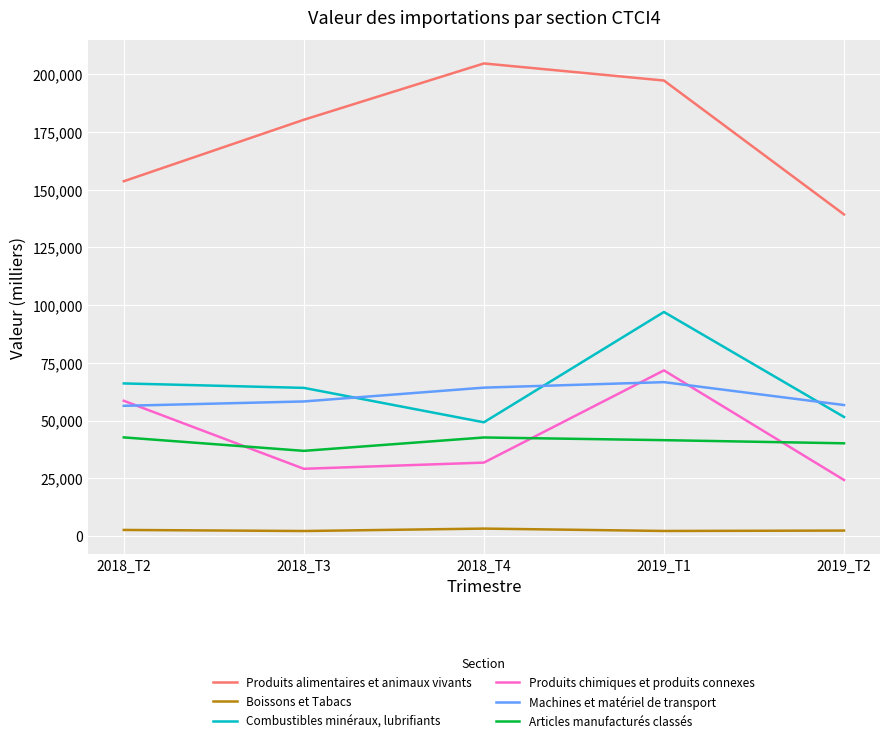

Where is Machines et matériel de transport nearest to the value 61522?

2018_T4